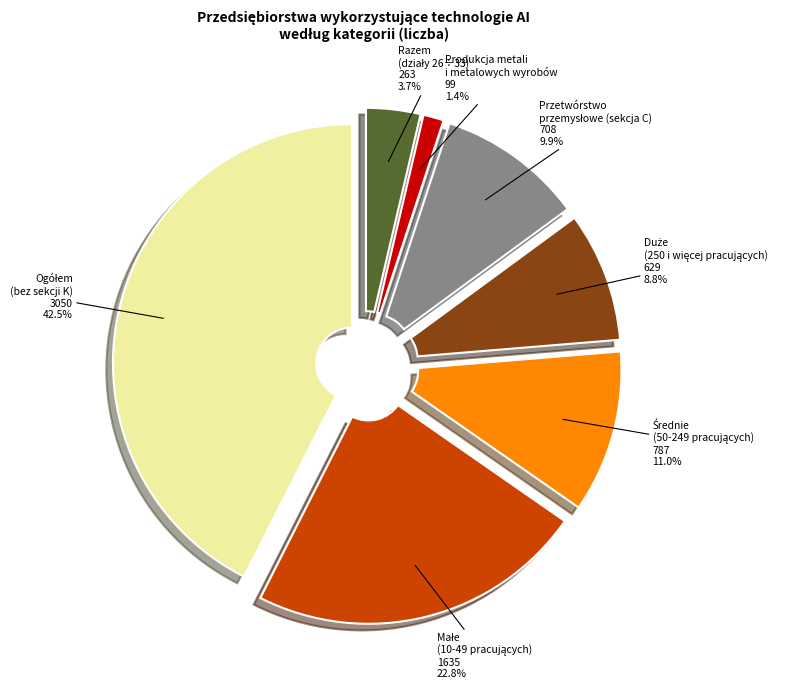

What percentage do Duże
(250 i więcej pracujących) and Średnie
(50-249 pracujących) together represent?

19.7%